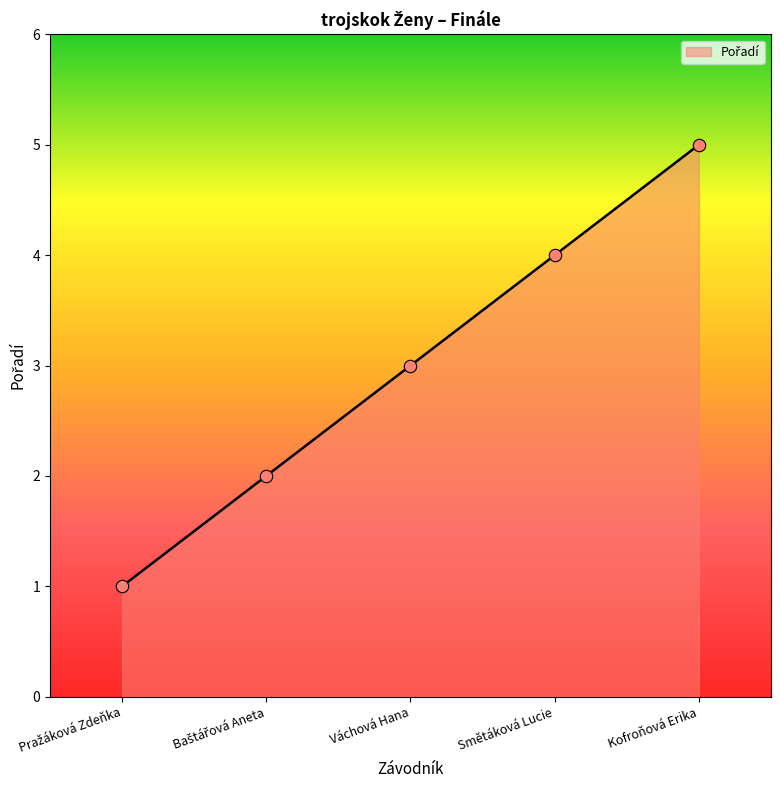

Between Váchová Hana and Kofroňová Erika, which is larger?

Kofroňová Erika